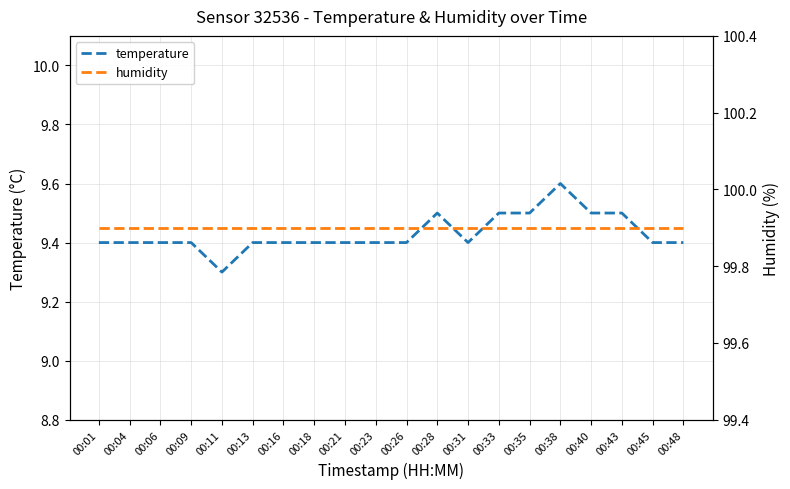

True or false: temperature has a value of 9.5 at 00:28.

True